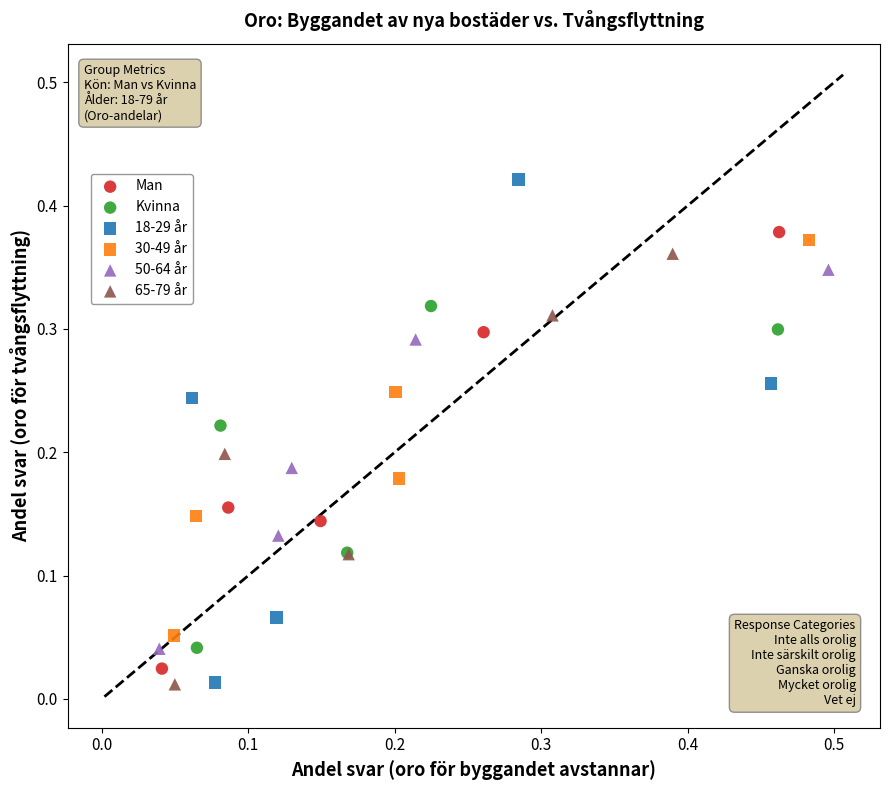

What are all the series names shown in the legend?

Man, Kvinna, 18-29 år, 30-49 år, 50-64 år, 65-79 år